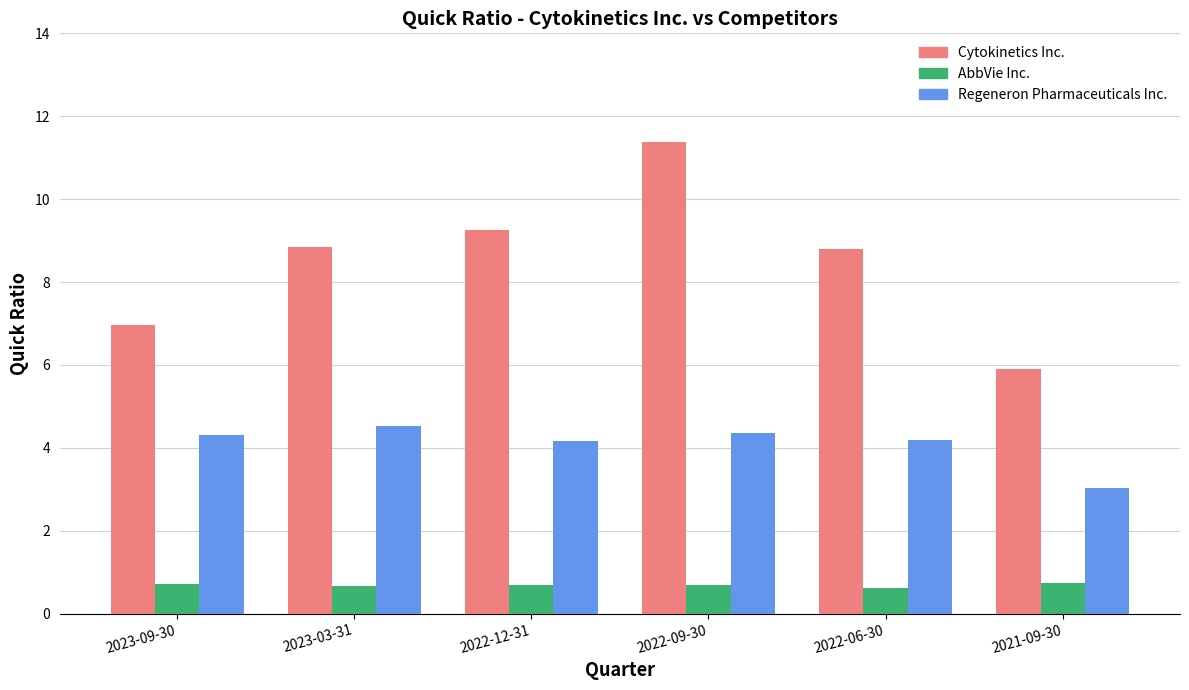

At which category is the sum across all series the highest?

2022-09-30